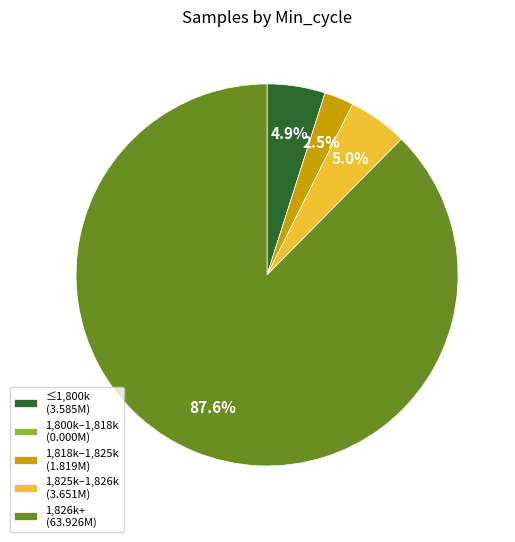

Which slice is the largest?

1,826k+ (63.926M)